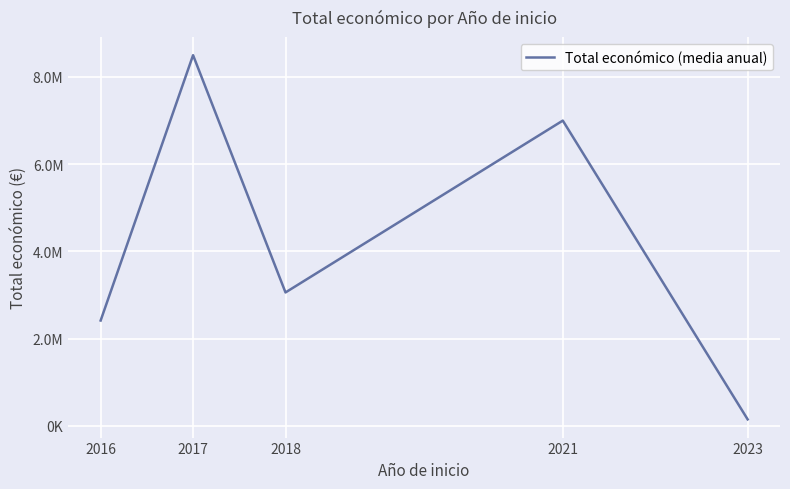

Is this an area chart (filled region under the line)?

No